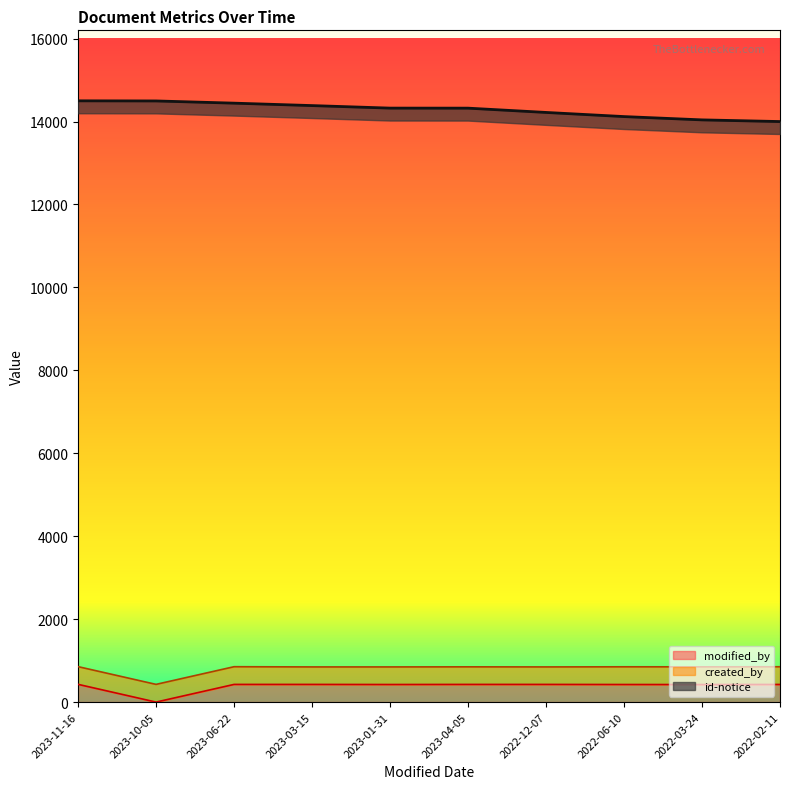

Which series has the largest total across all categories?

id-notice